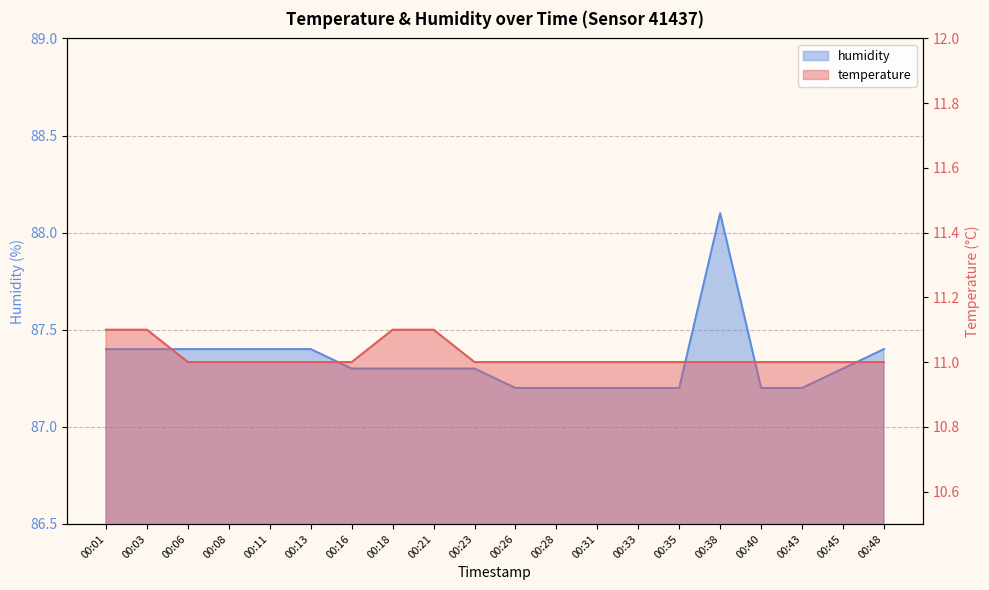

What is the difference between the highest and lowest values at 00:48?

76.4